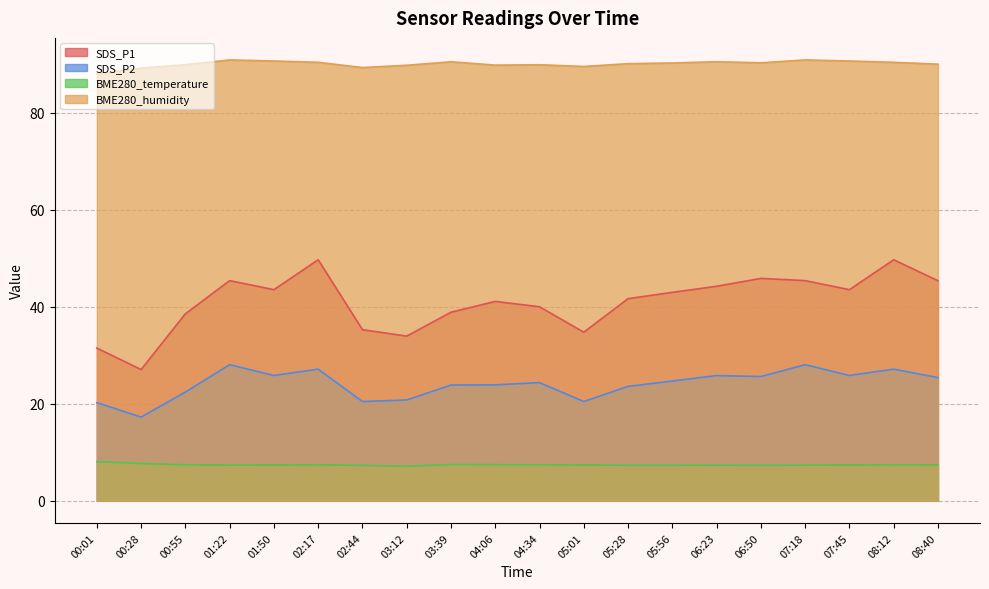

True or false: BME280_temperature and BME280_humidity intersect in this chart.

False